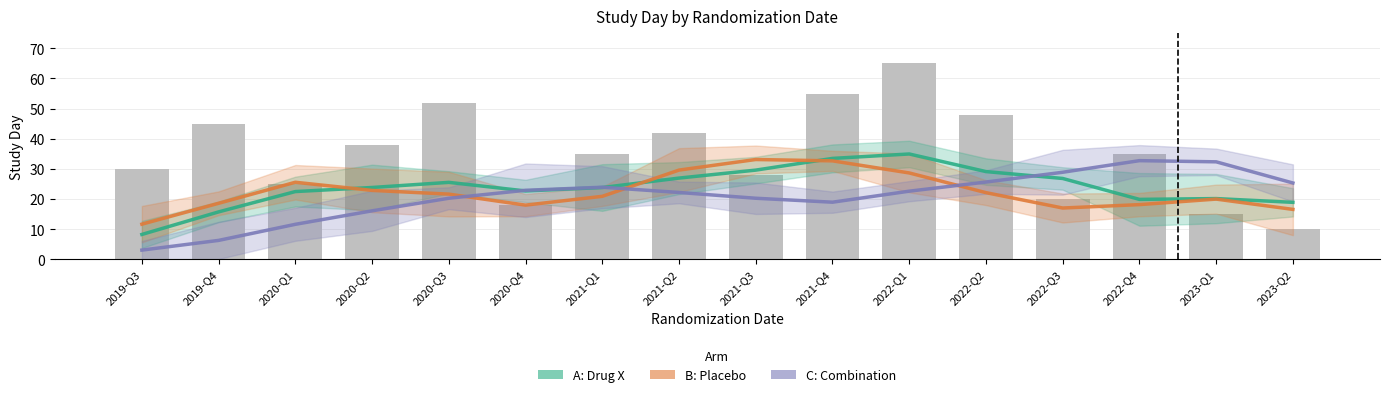

True or false: A: Drug X has a value of 16.3 at 2021-Q4.

False